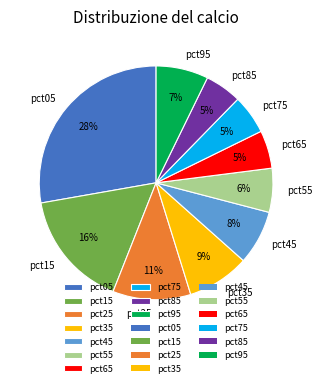

Is the sum of pct95 and pct25 greater than half?

No